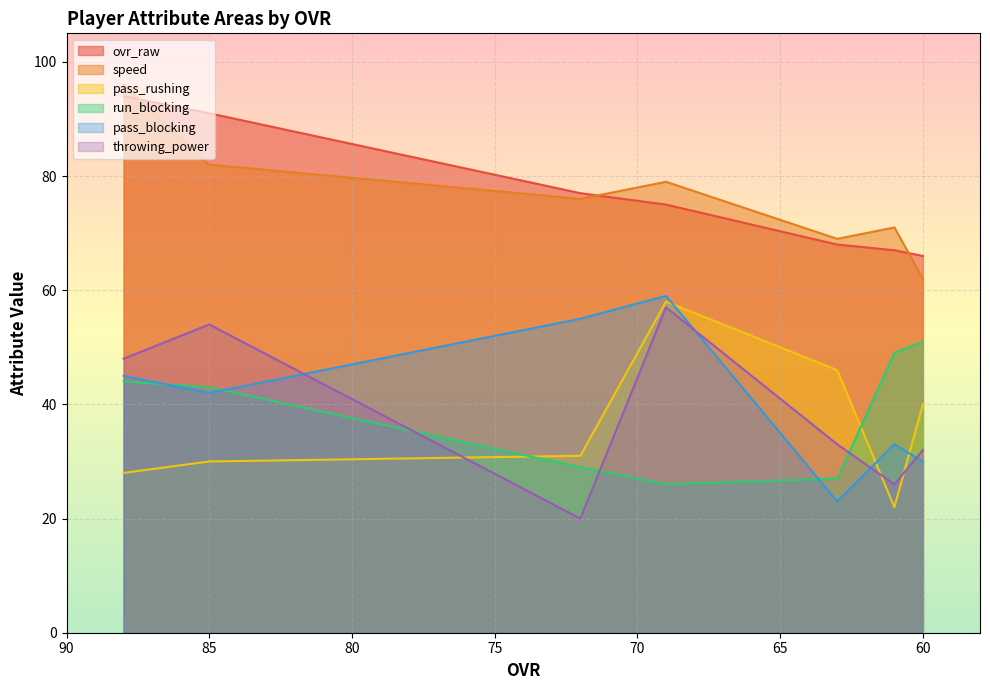

What are all the series names shown in the legend?

ovr_raw, speed, pass_rushing, run_blocking, pass_blocking, throwing_power